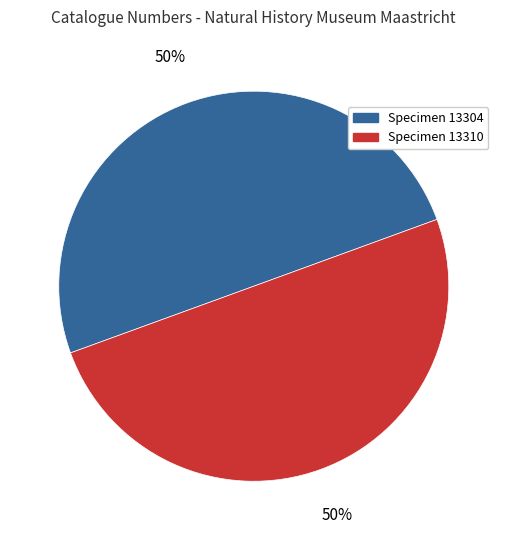

Do Specimen 13304 and Specimen 13310 together represent more than half of the pie?

Yes